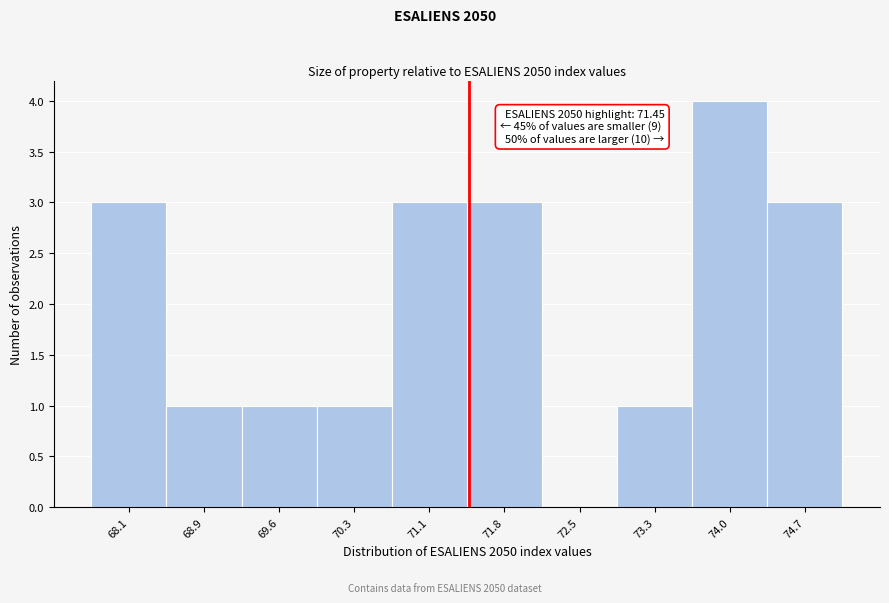

Which range on the x-axis has the tallest bar?

73.62 to 74.35